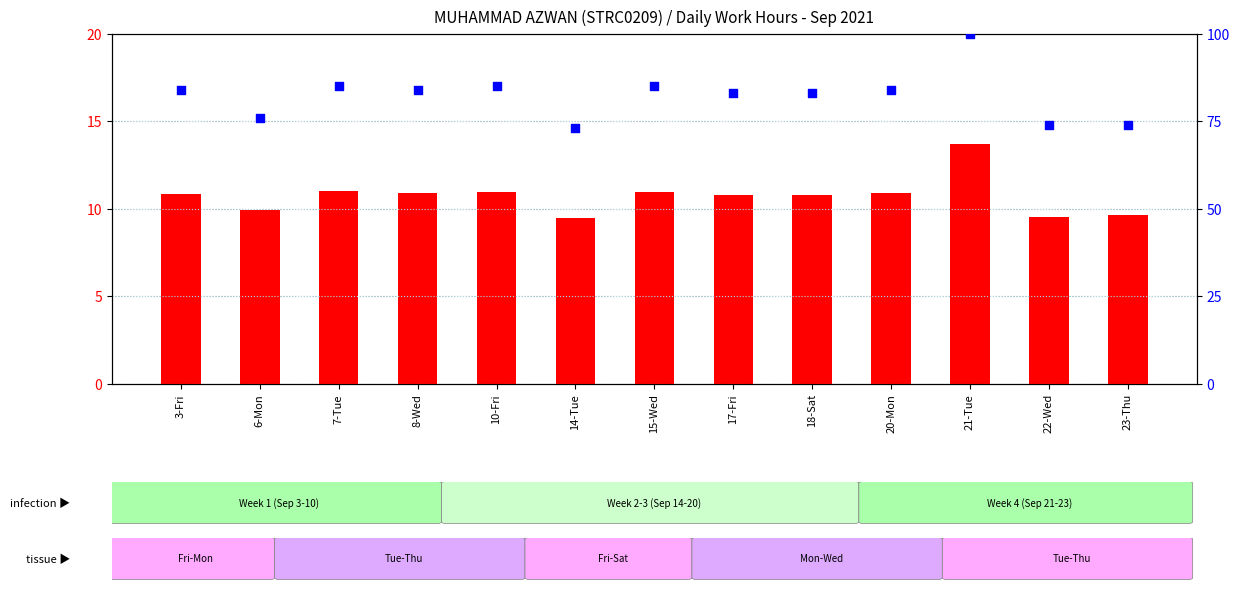

Which series reaches the maximum Y coordinate?

percentile rank within the sample